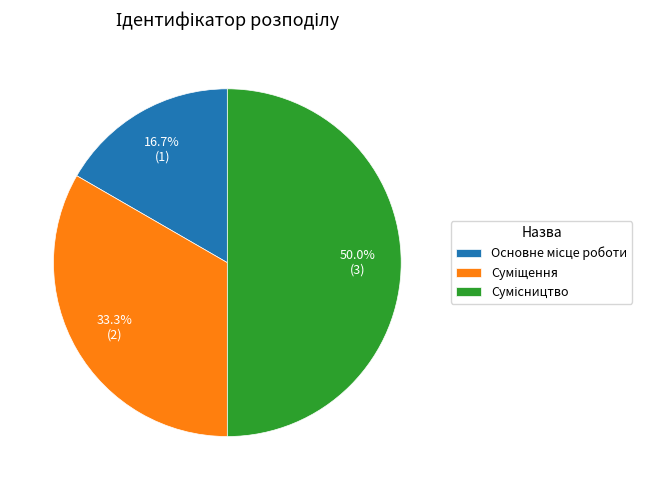

Is it true that Основне місце роботи is 2% of the pie?

False